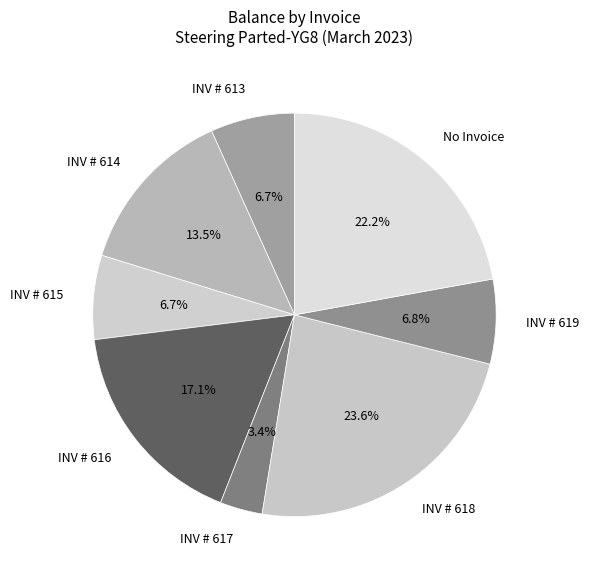

Which slice is the smallest?

INV # 617